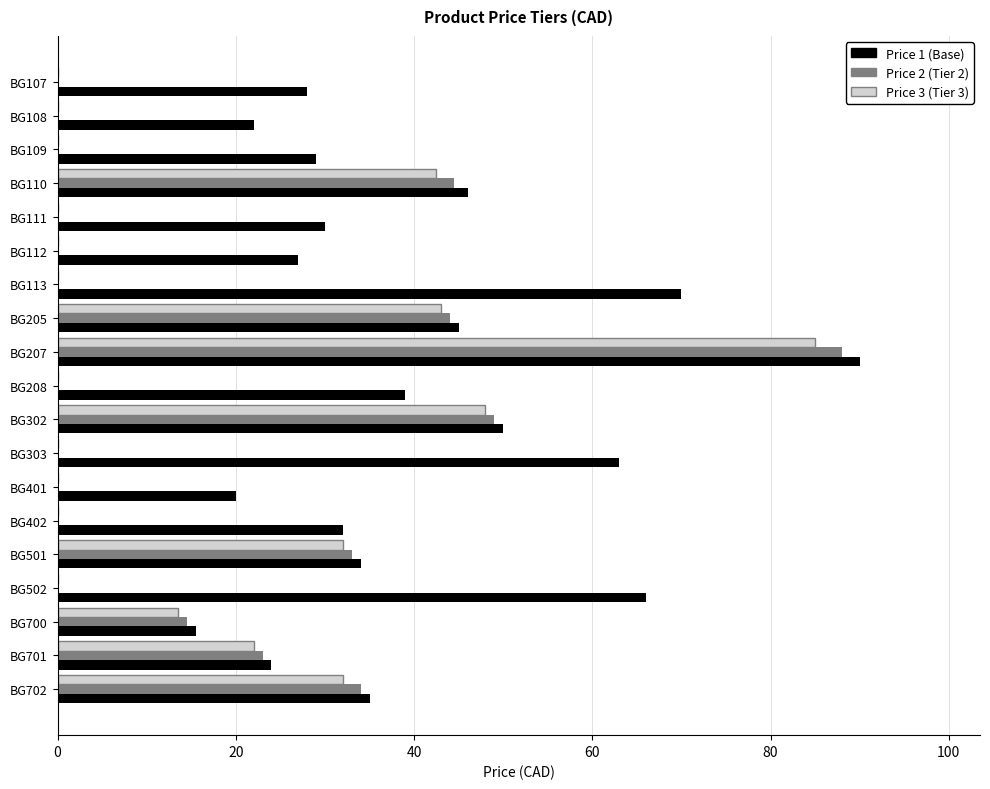

How many distinct data groups are displayed?

3